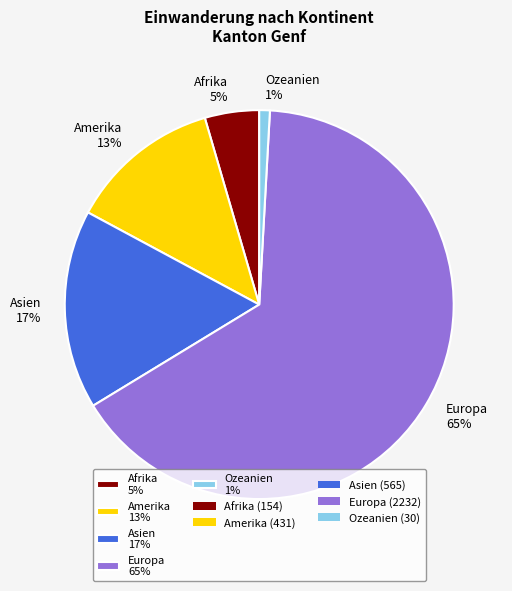

Which has a higher value, Ozeanien 1% or Amerika 13%?

Amerika 13%